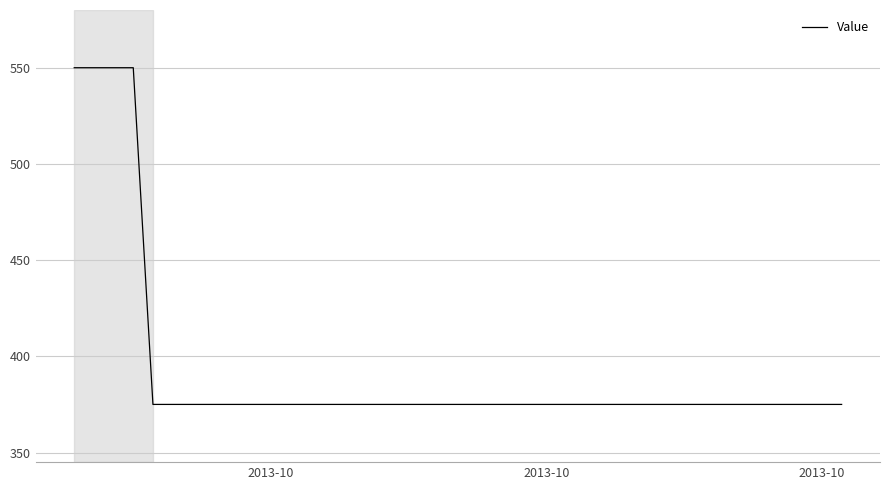

What is the maximum value shown in the chart?

550